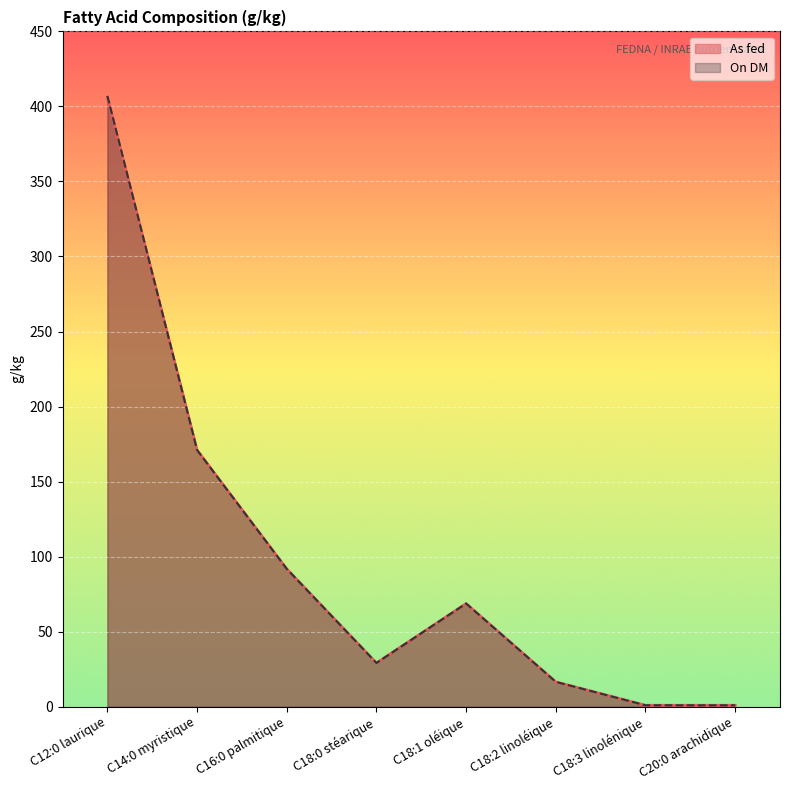

What is the label of the 5th point from the right?

C18:0 stéarique